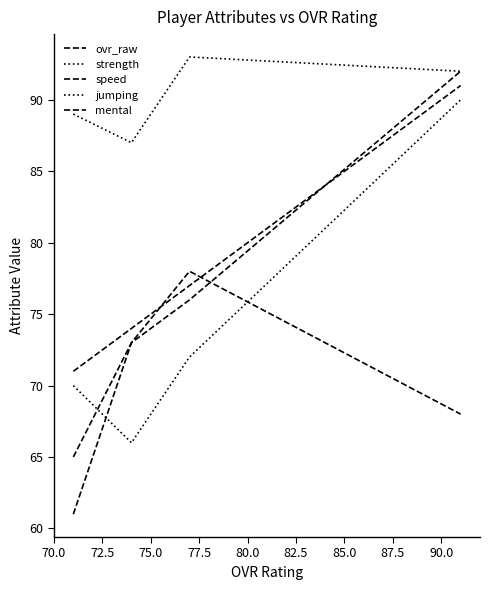

True or false: strength and mental intersect in this chart.

False